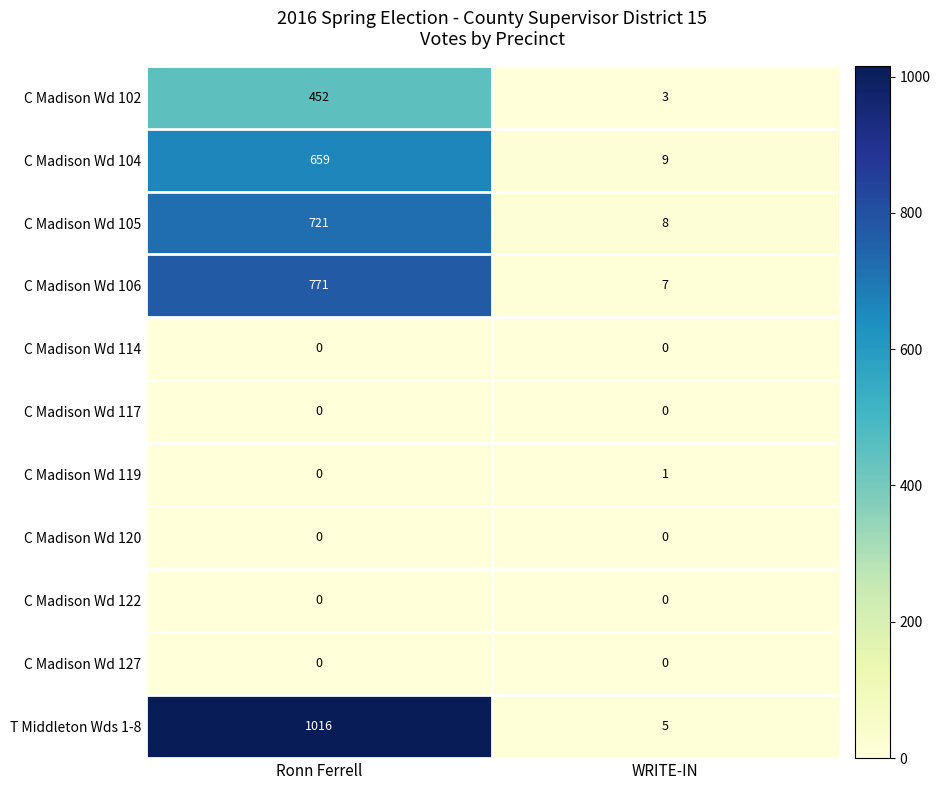

Which series changed the most between Ronn Ferrell and WRITE-IN?

T Middleton Wds 1-8